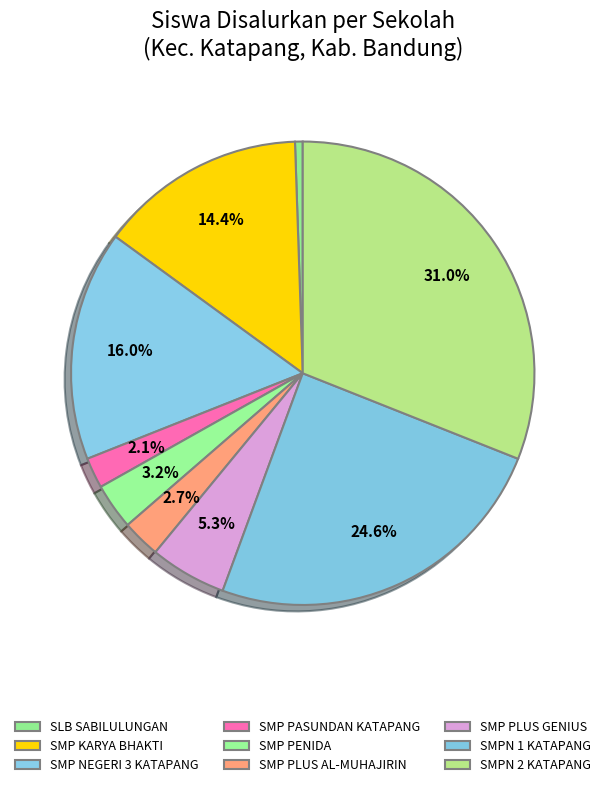

Which slice is the largest?

SMPN 2 KATAPANG